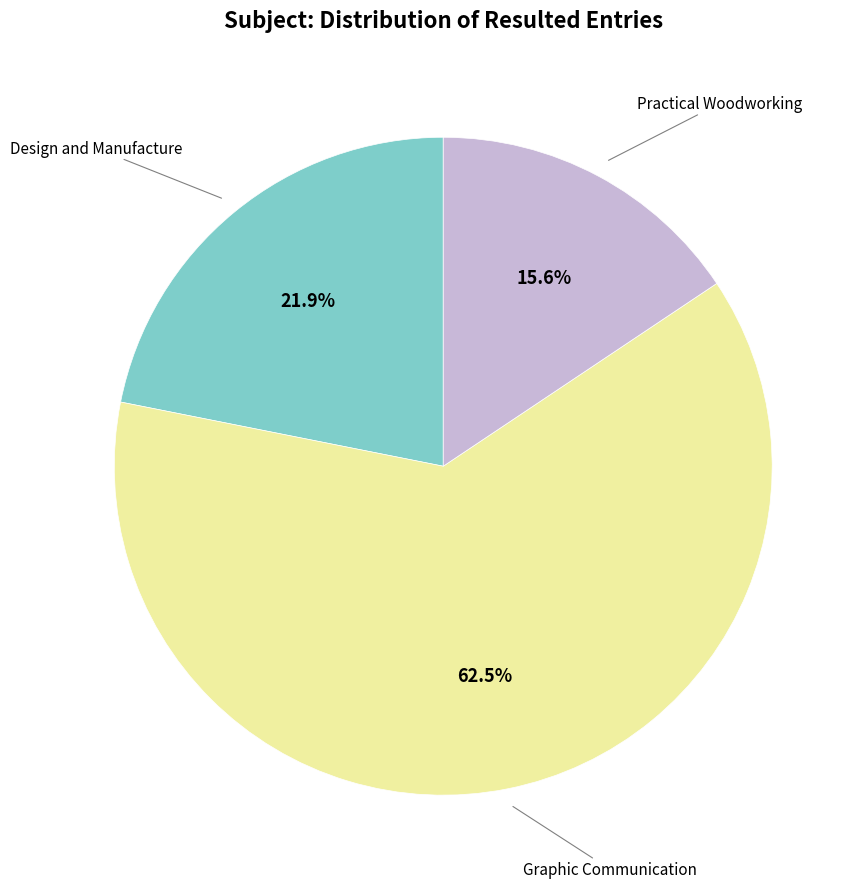

Is there any slice that represents more than half of the pie?

Yes